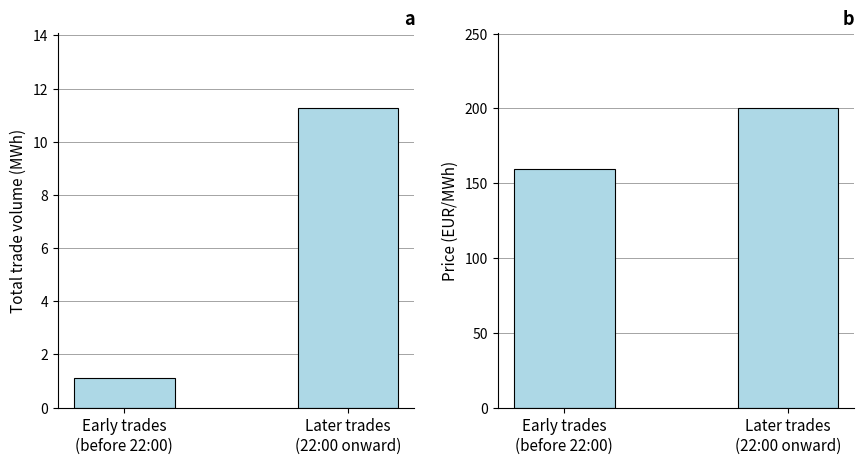

Which has a higher value, Later trades
(22:00 onward) or Early trades
(before 22:00)?

Later trades
(22:00 onward)